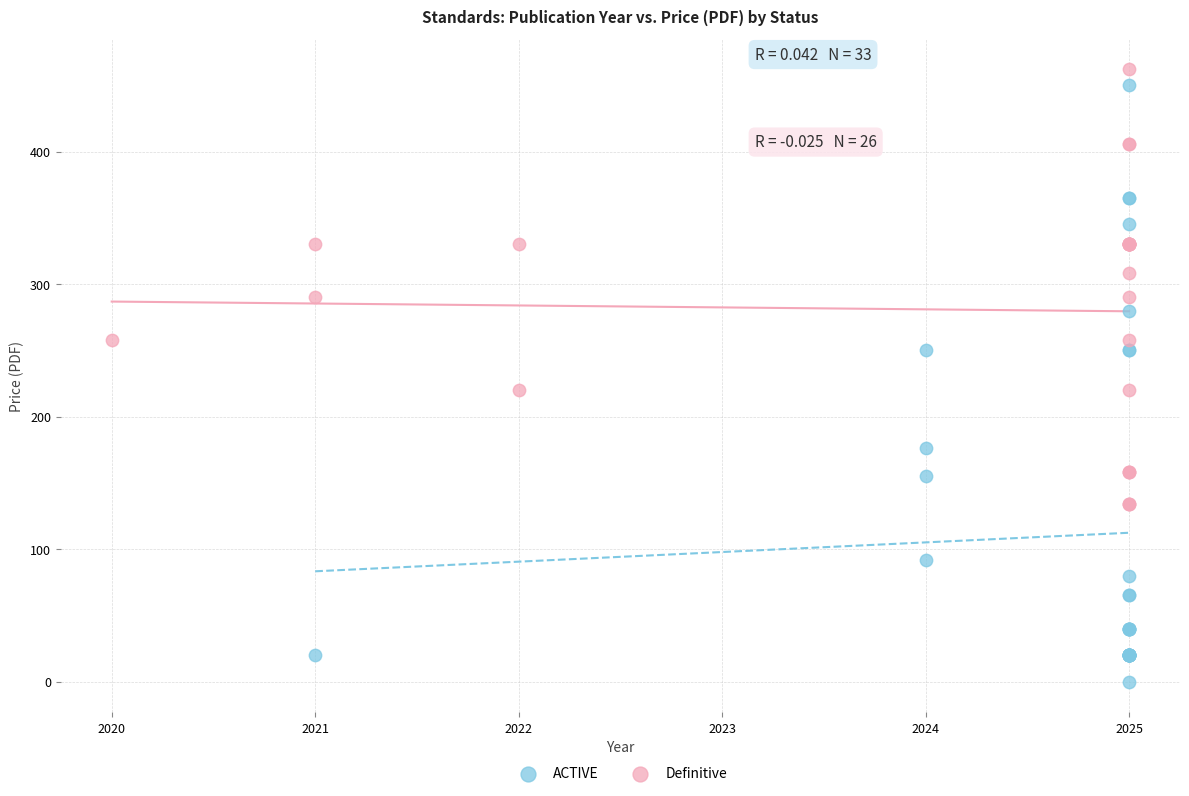

Which series has the largest Y range (max minus min)?

ACTIVE